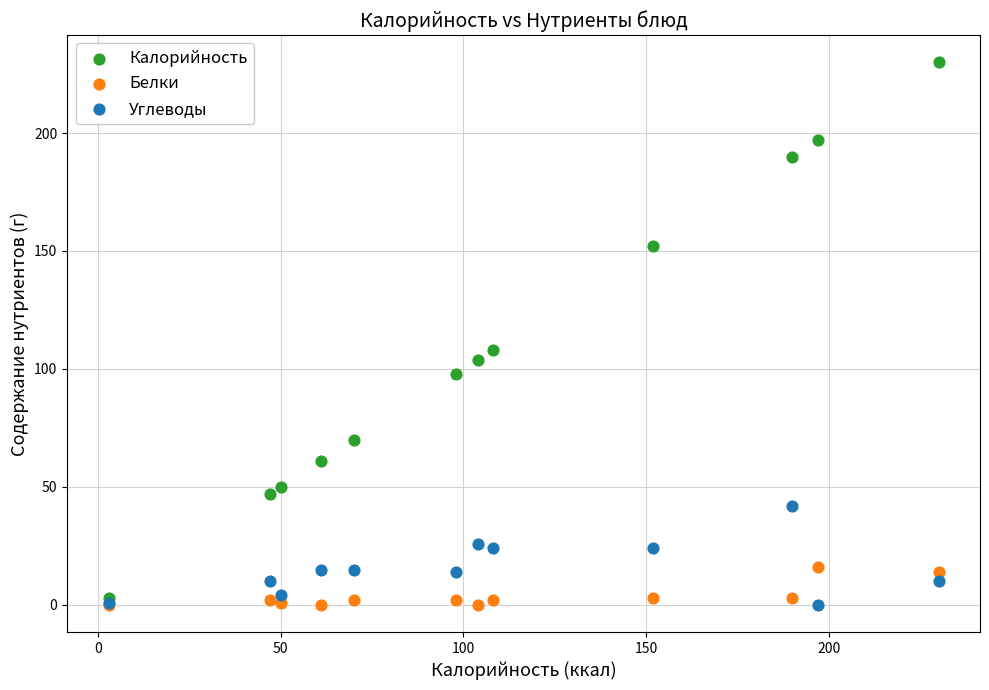

What are all the series names shown in the legend?

Калорийность, Белки, Углеводы